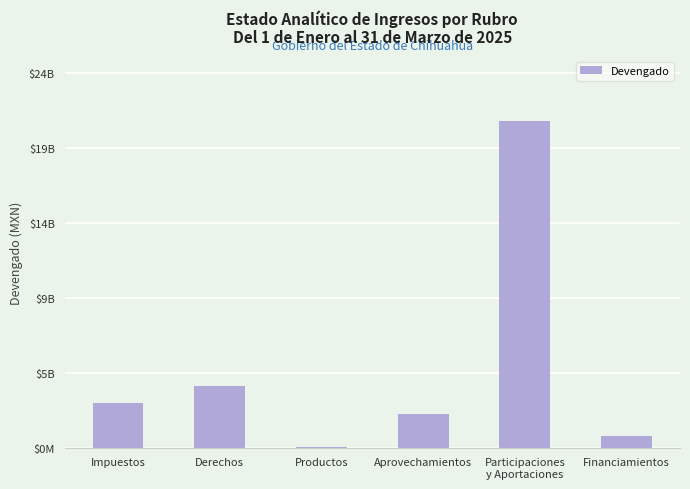

True or false: the data shows 1212029237 at Aprovechamientos.

False